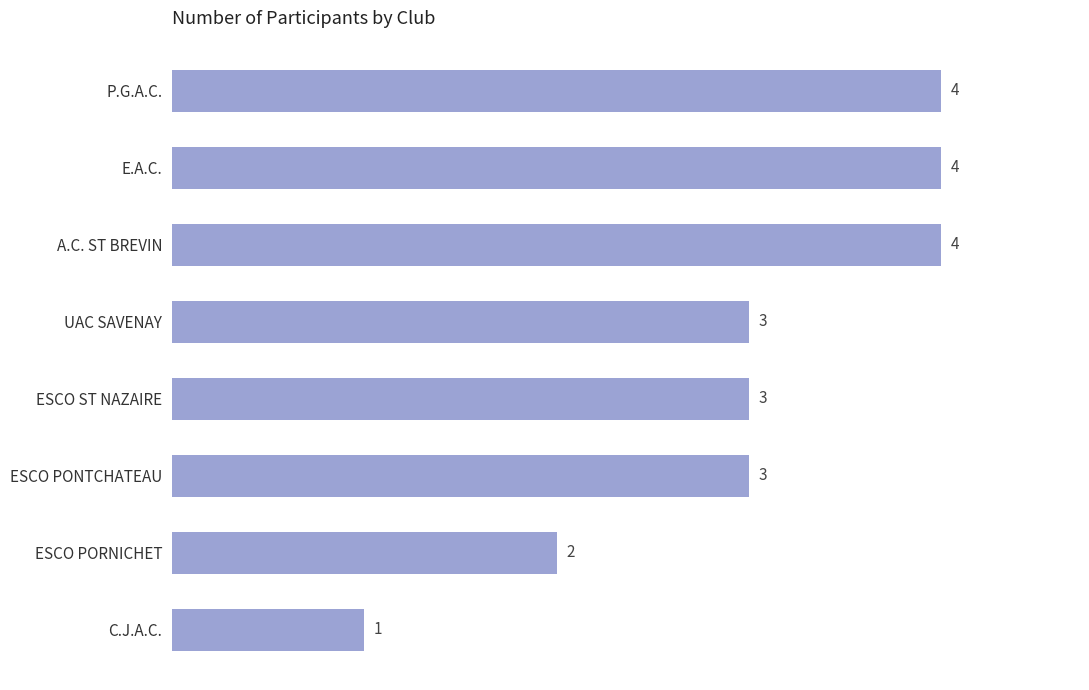

What is the ratio of the value at P.G.A.C. to the value at ESCO PORNICHET?

2.0